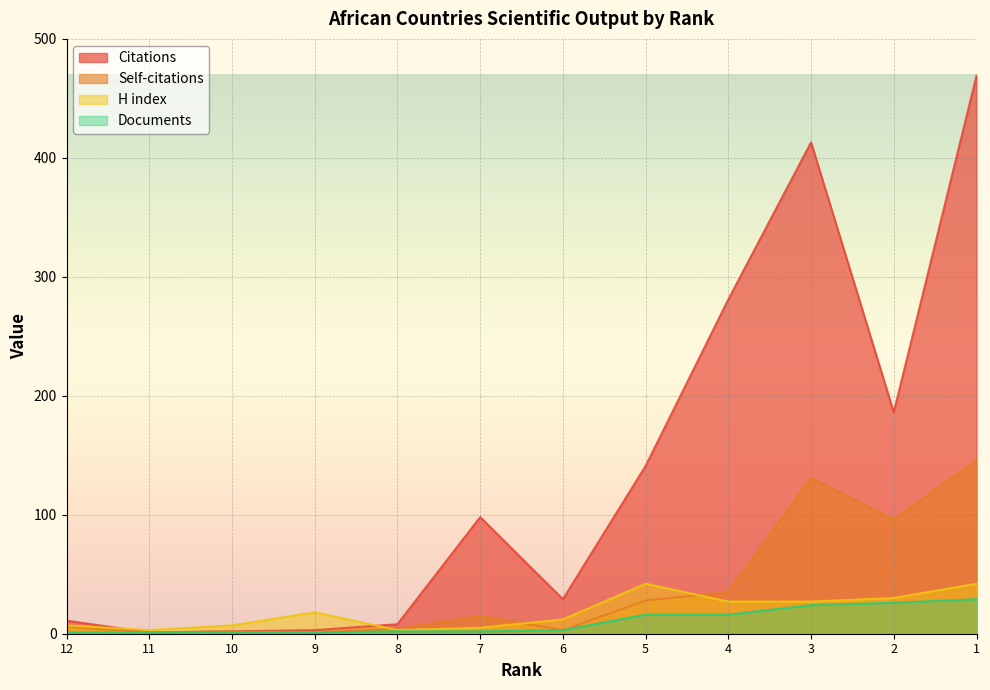

What is the lowest value of the Self-citations series?

1